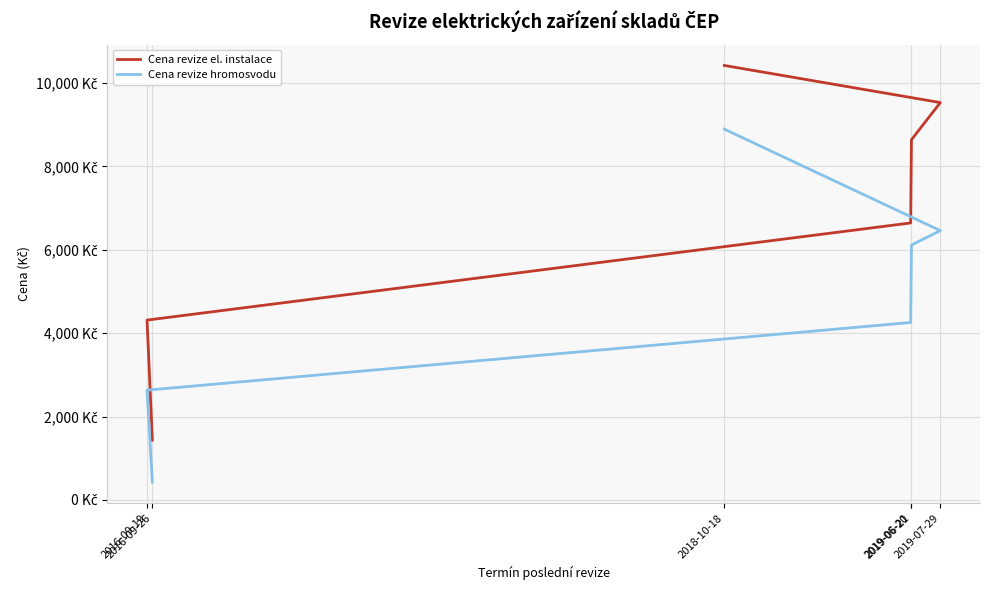

Is it true that Cena revize el. instalace equals 2727.8 at 2016-09-19?

False